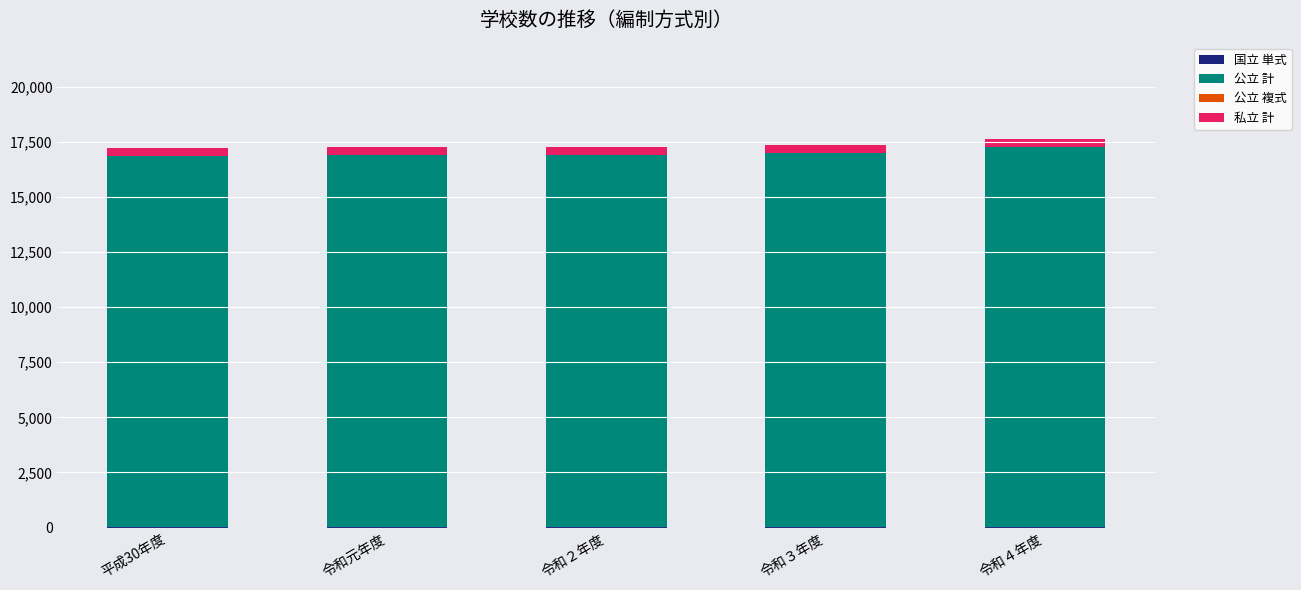

Which series changed the most between 平成30年度 and 令和４年度?

公立 計